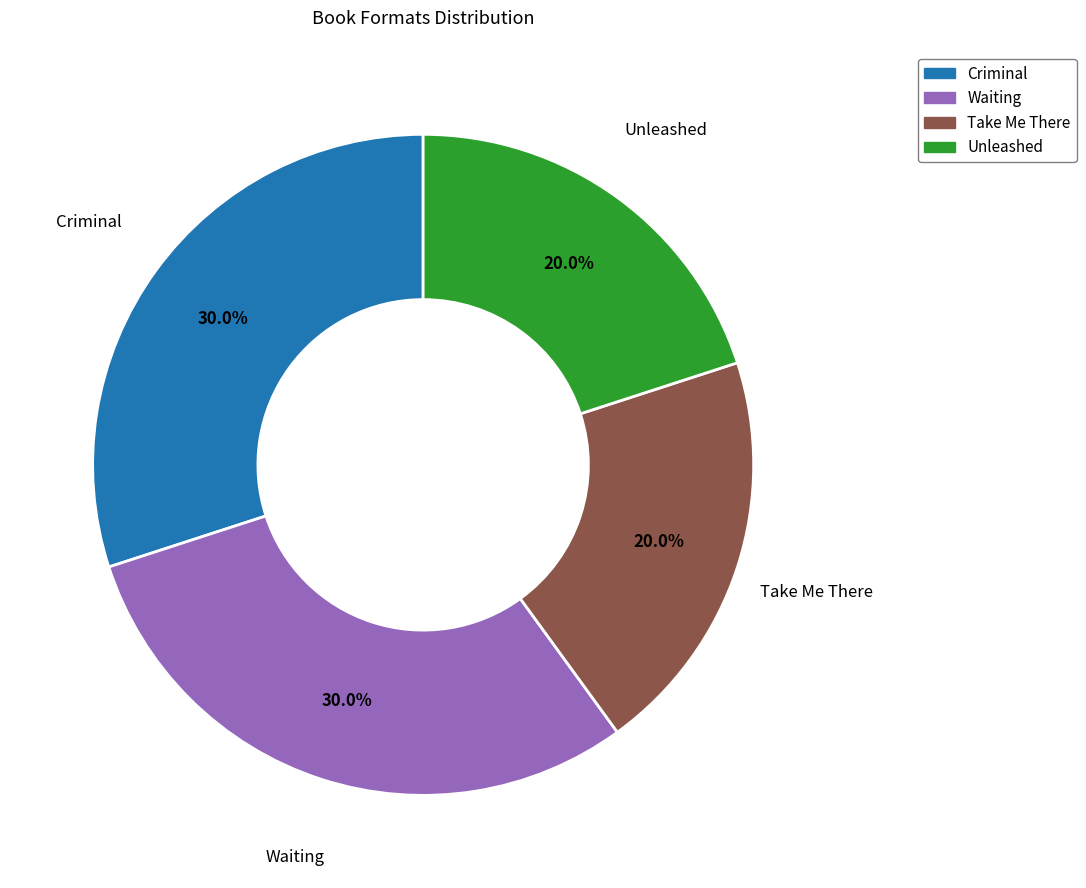

Is there any slice that represents more than half of the pie?

No